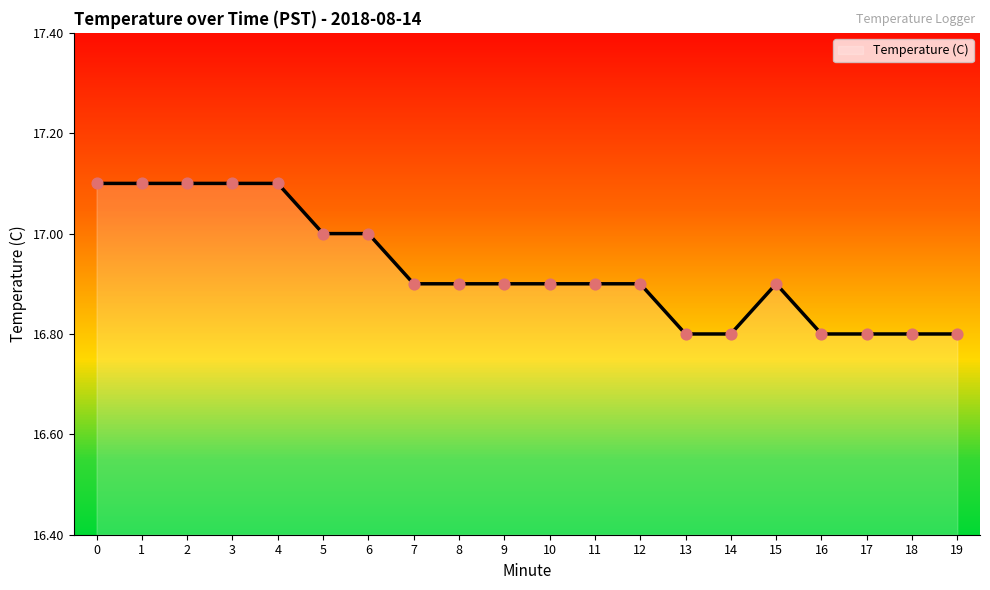

Between 19 and 6, which is larger?

6